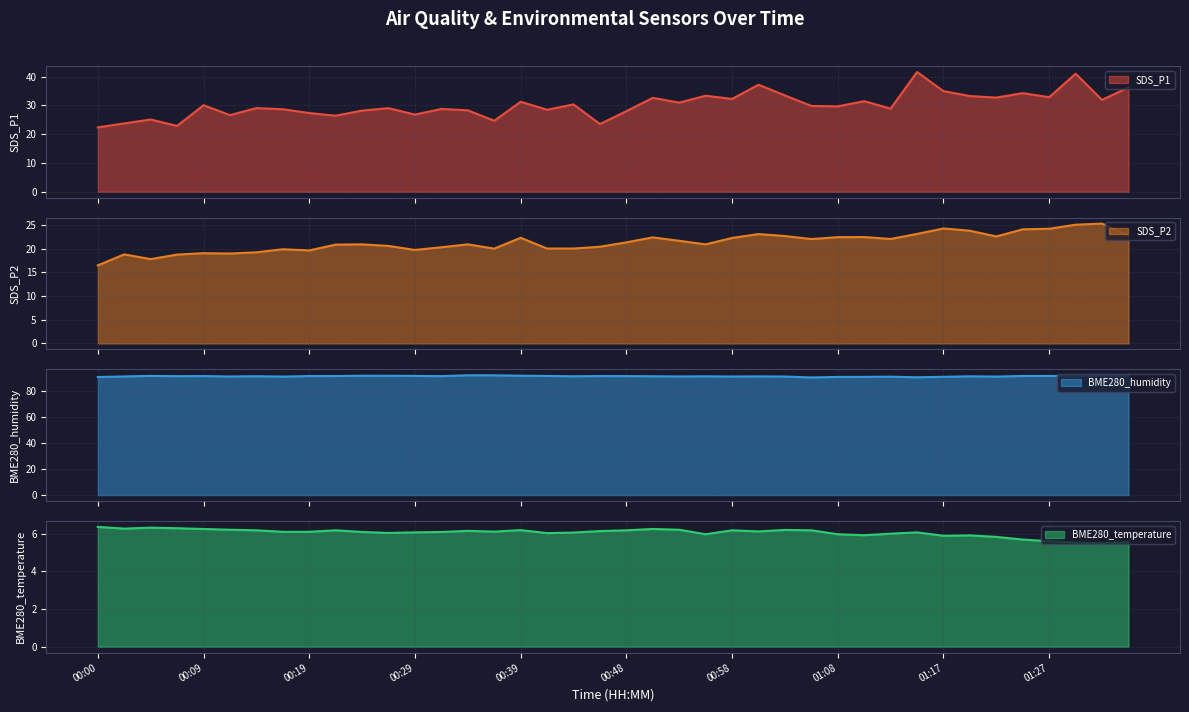

Does the chart have visible grid lines?

Yes